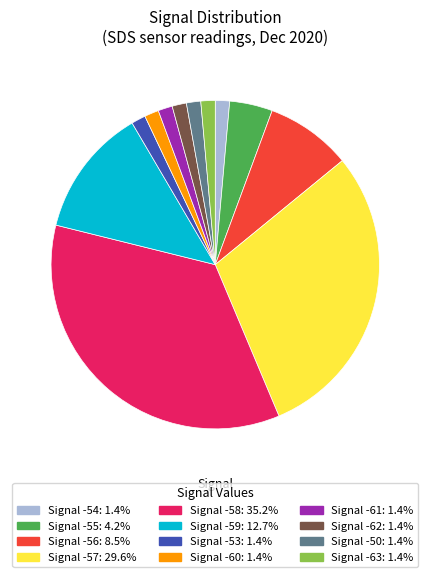

How many segments does this pie chart have?

12